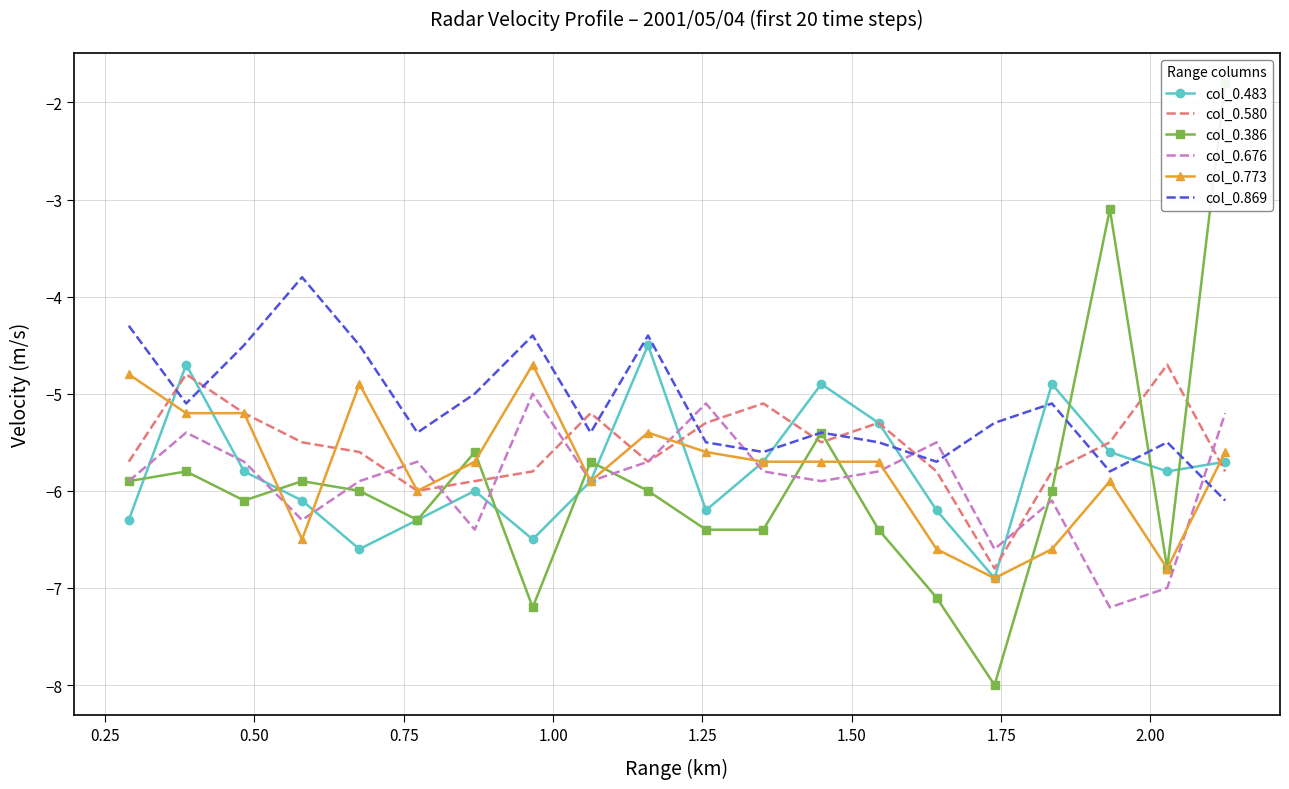

What is the maximum value for col_0.773?

-4.7